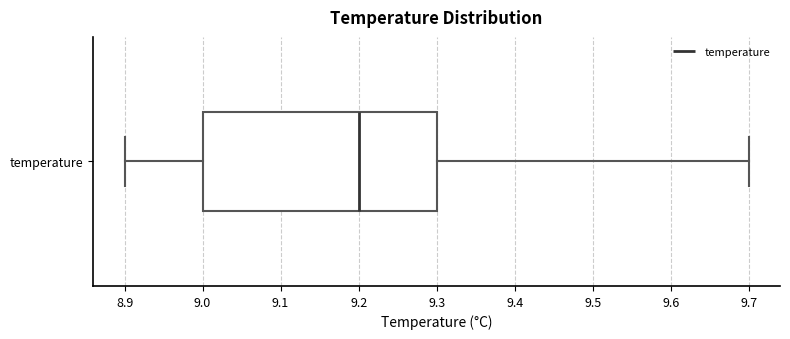

Where does the left whisker of the box for temperature end on the x-axis? The values are not printed on the chart, so give them approximately, as read against the axis.

8.9